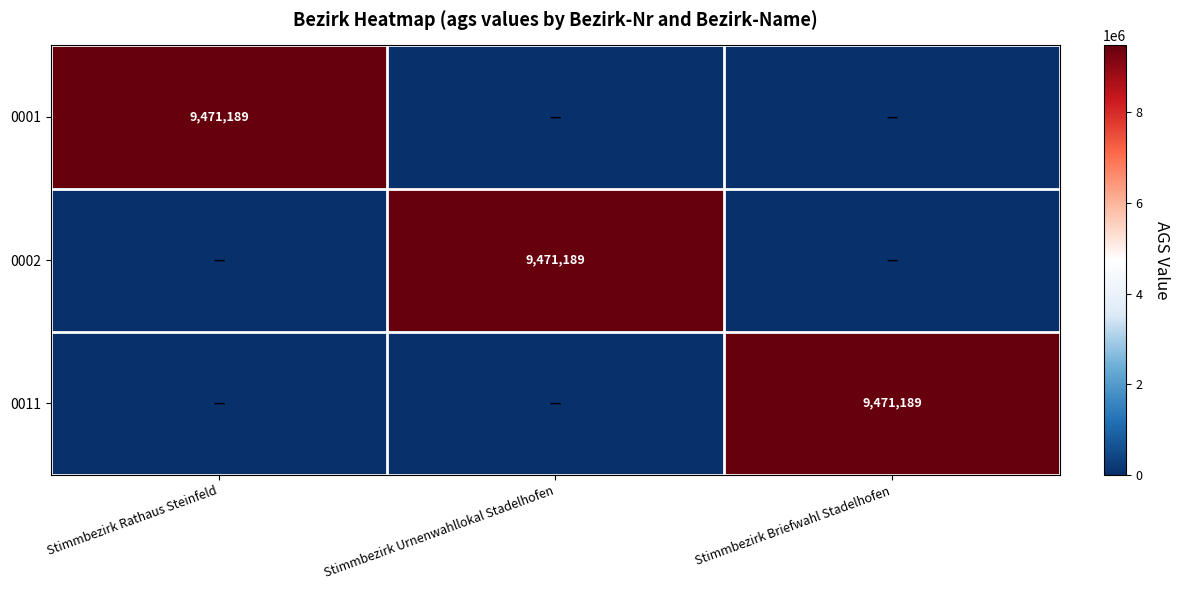

True or false: 0011 has a value of 5514777 at Stimmbezirk Briefwahl Stadelhofen.

False